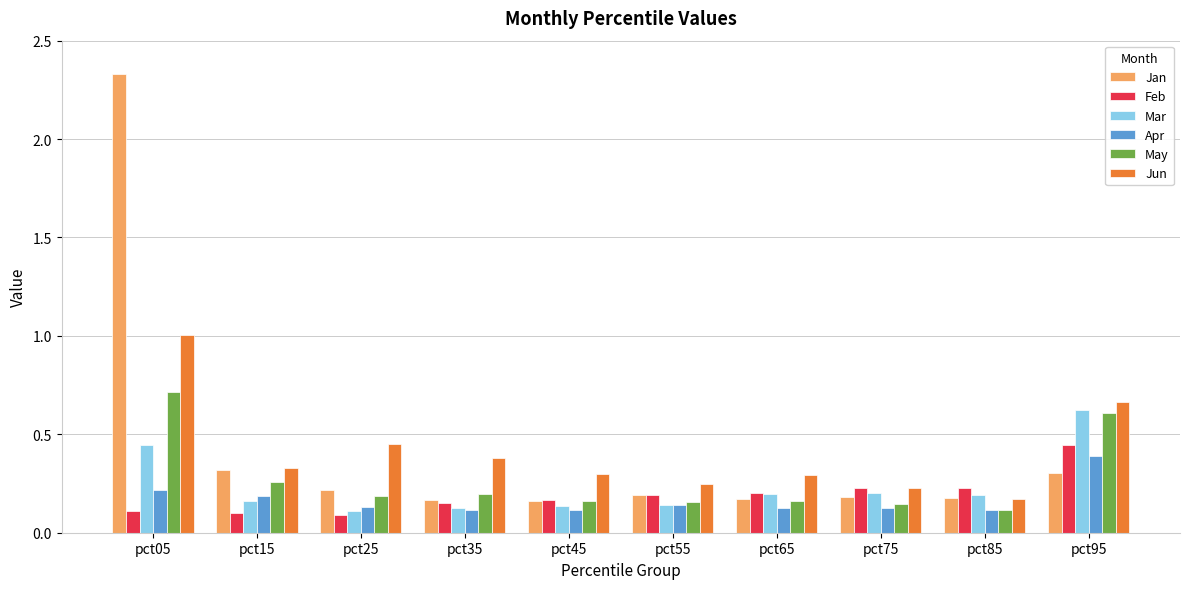

Rank the series at pct05 from highest to lowest value.

Jan, Jun, May, Mar, Apr, Feb